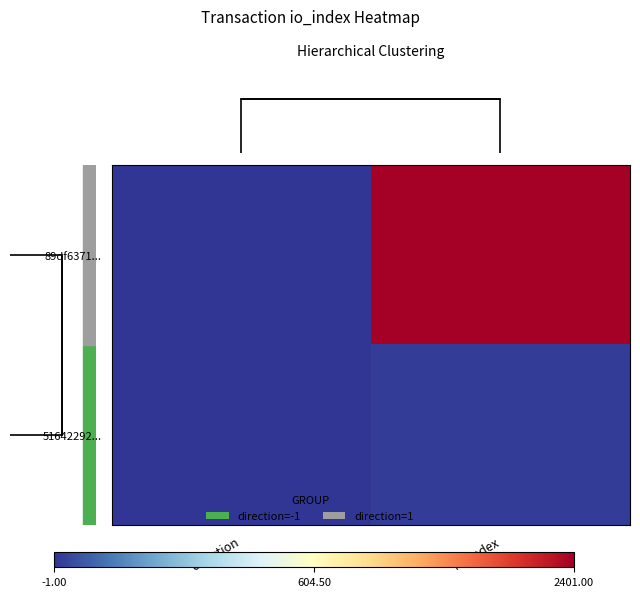

What is the minimum value shown in the chart?

-1